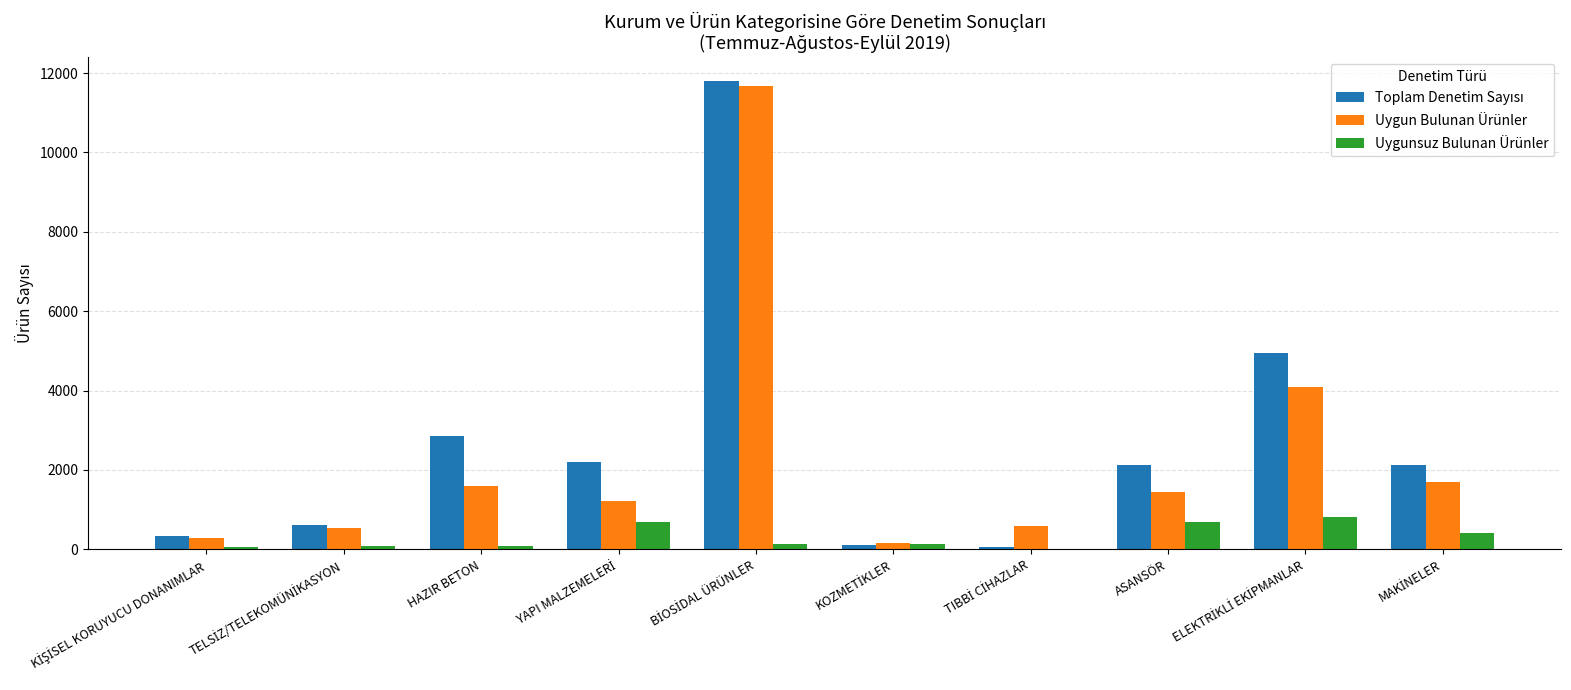

What is the sum of all Uygunsuz Bulunan Ürünler values?

3120